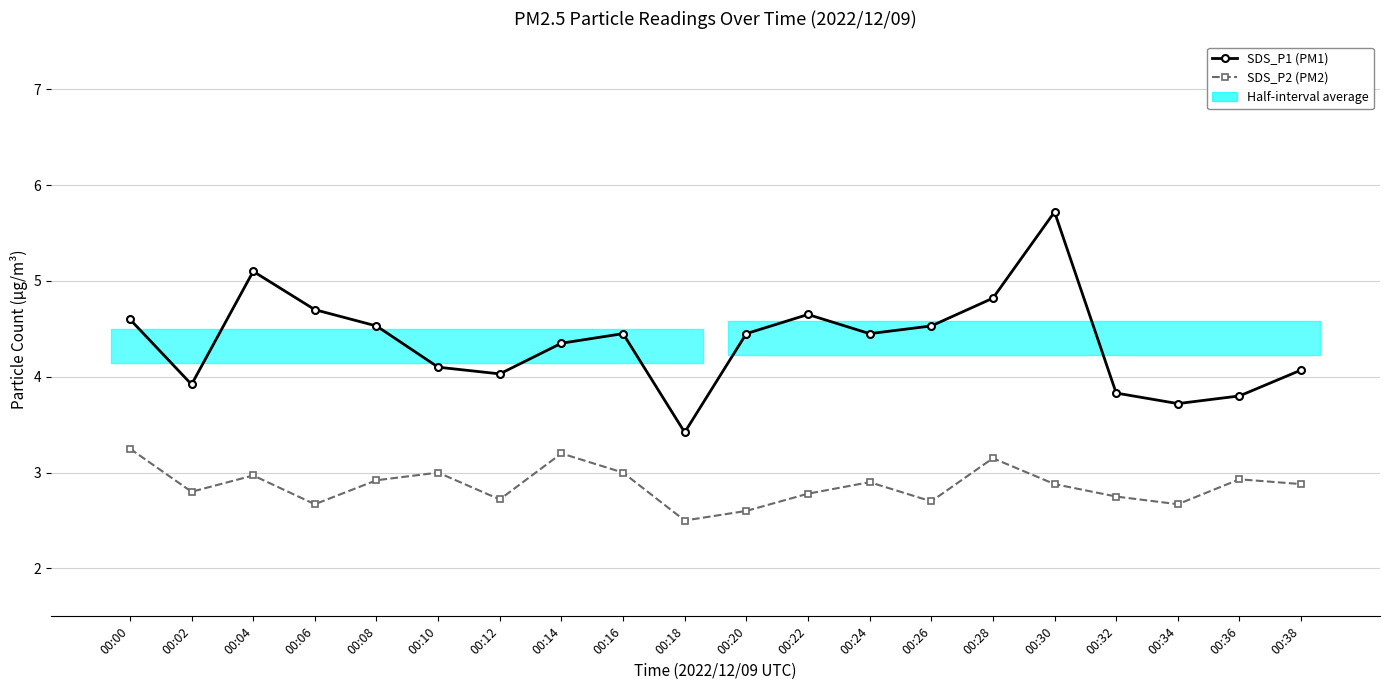

True or false: SDS_P2 (PM2) and SDS_P1 (PM1) intersect in this chart.

False